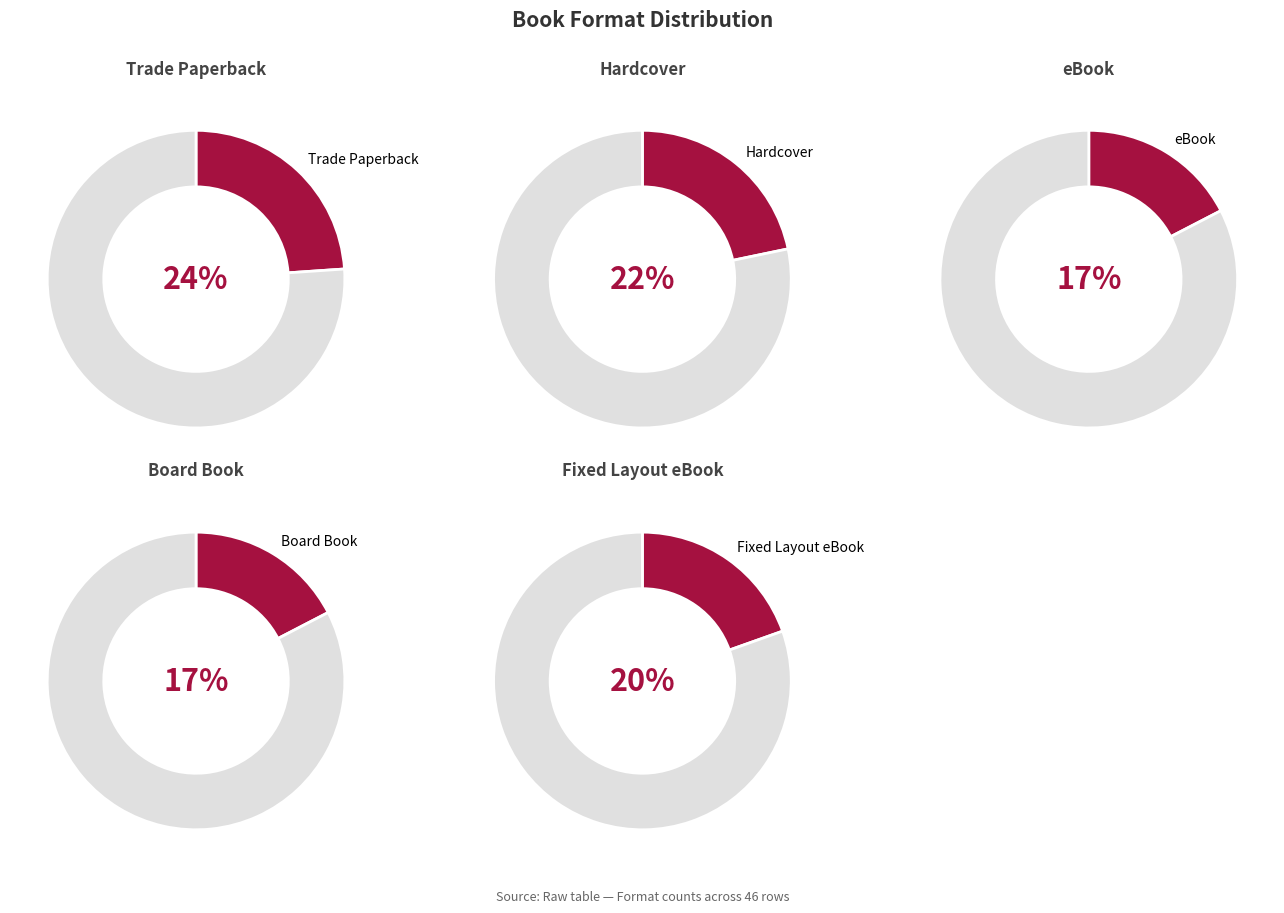

How many slices are in this pie chart?

5